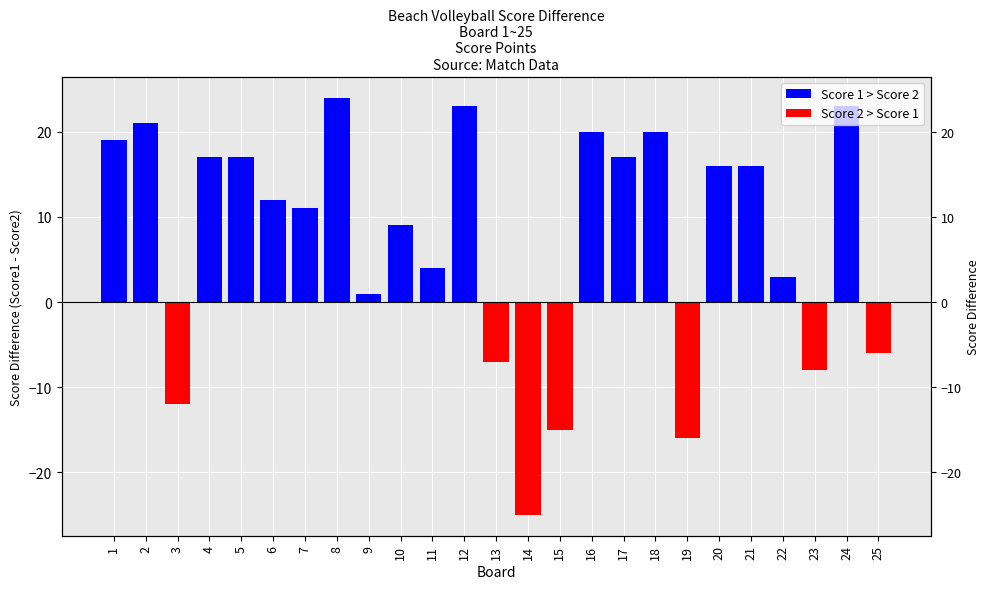

At which category does the chart reach its minimum across all series?

14